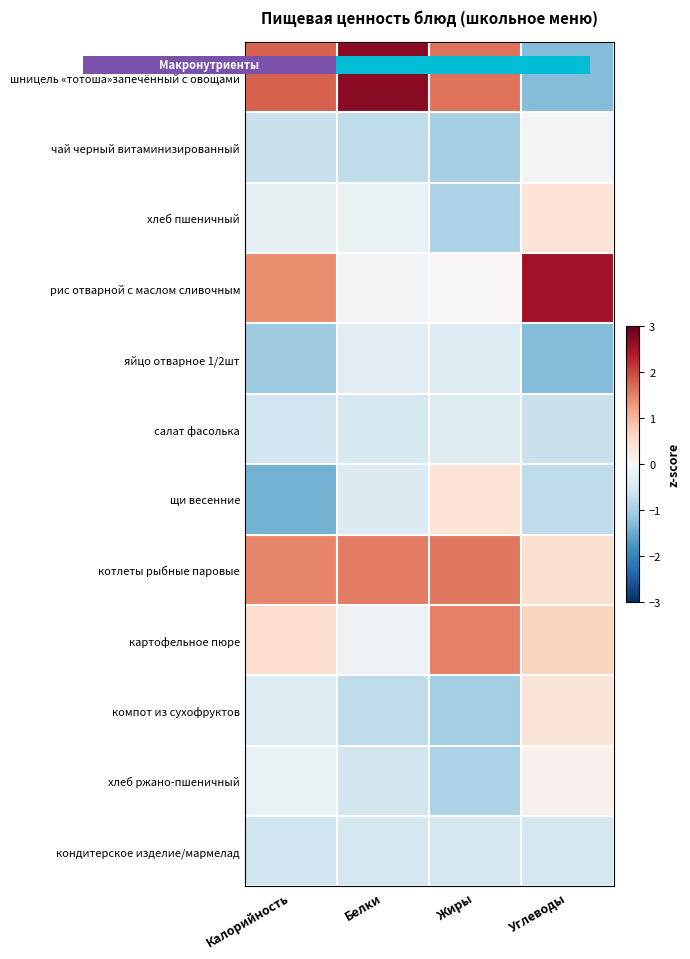

What is the sum of the картофельное пюре values at Белки and Калорийность?

0.4